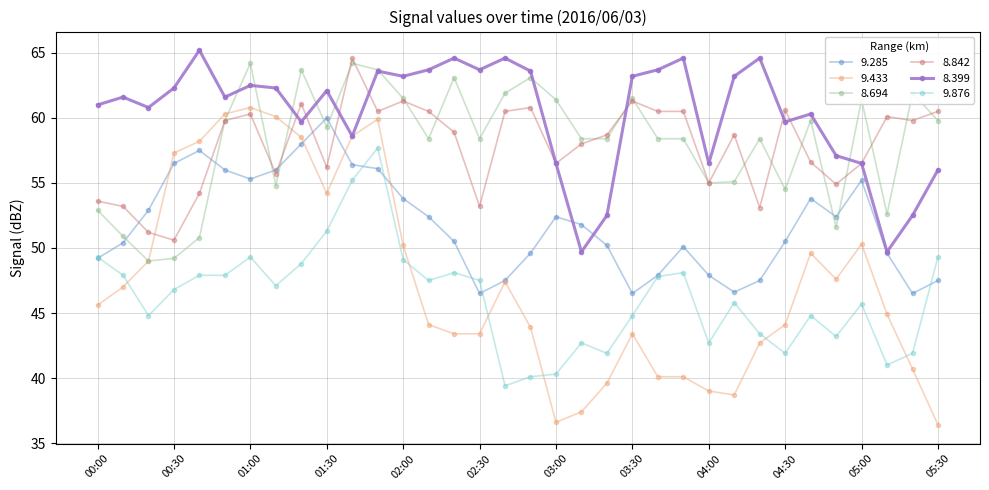

Which series has the largest range (max minus min)?

9.433